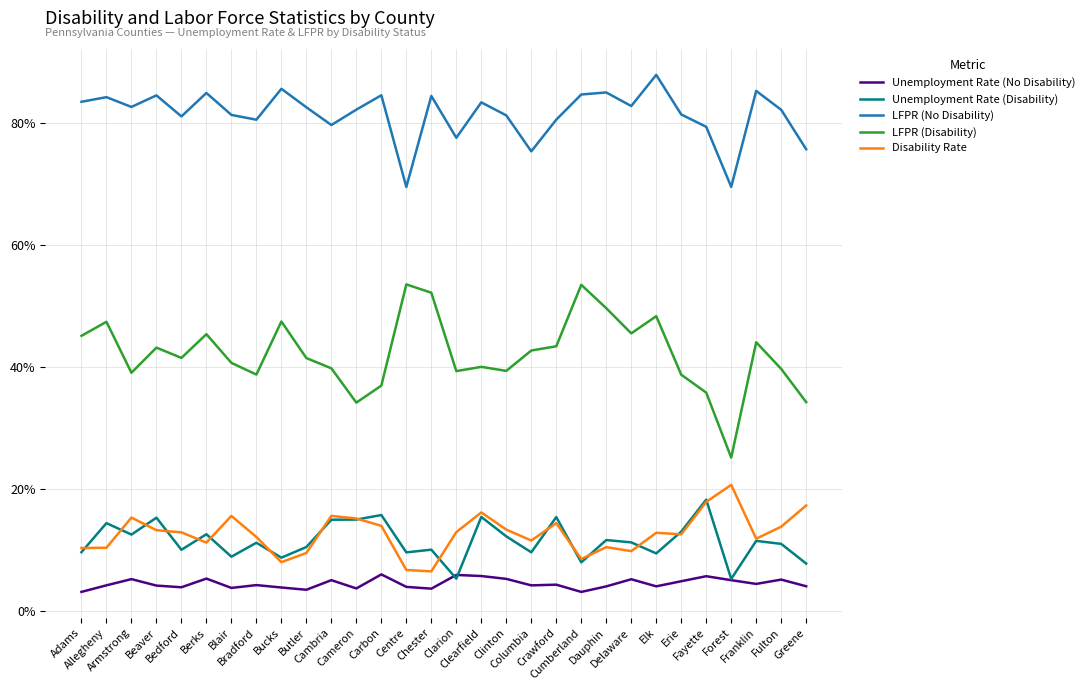

The LFPR (Disability) series shows 0.7 at Adams. True or false?

False